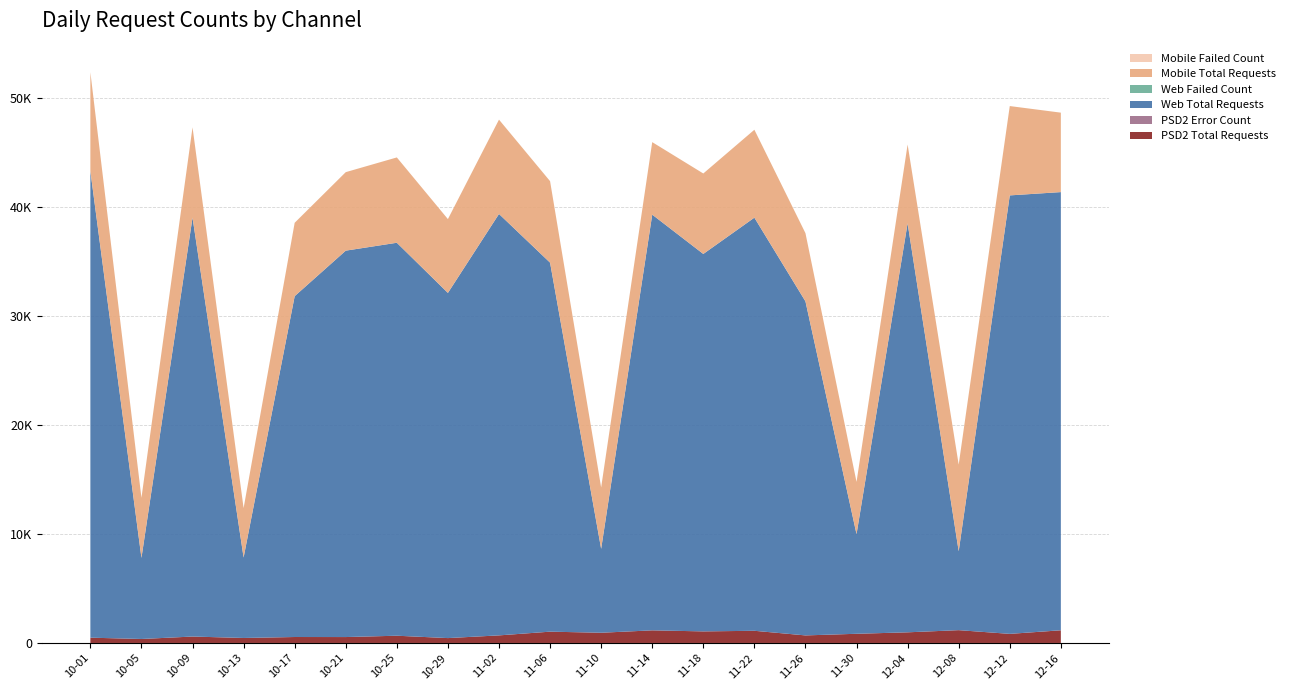

Reading left to right, extract all data points from this chart.

PSD2 Total Requests: 2024-10-01=485	2024-10-05=364	2024-10-09=589	2024-10-13=458	2024-10-17=546	2024-10-21=542	2024-10-25=664	2024-10-29=447	2024-11-02=695	2024-11-06=1036	2024-11-10=937	2024-11-14=1157	2024-11-18=1061	2024-11-22=1117	2024-11-26=693	2024-11-30=842	2024-12-04=976	2024-12-08=1175	2024-12-12=834	2024-12-16=1161
PSD2 Error Count: 2024-10-01=0	2024-10-05=1	2024-10-09=0	2024-10-13=0	2024-10-17=0	2024-10-21=0	2024-10-25=0	2024-10-29=0	2024-11-02=1	2024-11-06=1	2024-11-10=0	2024-11-14=0	2024-11-18=0	2024-11-22=0	2024-11-26=0	2024-11-30=0	2024-12-04=0	2024-12-08=0	2024-12-12=0	2024-12-16=6
Web Total Requests: 2024-10-01=42791	2024-10-05=7438	2024-10-09=38416	2024-10-13=7376	2024-10-17=31256	2024-10-21=35433	2024-10-25=36034	2024-10-29=31652	2024-11-02=38644	2024-11-06=33838	2024-11-10=7694	2024-11-14=38120	2024-11-18=34611	2024-11-22=37883	2024-11-26=30630	2024-11-30=9139	2024-12-04=37507	2024-12-08=7239	2024-12-12=40207	2024-12-16=40177
Web Failed Count: 2024-10-01=0	2024-10-05=0	2024-10-09=0	2024-10-13=0	2024-10-17=0	2024-10-21=0	2024-10-25=0	2024-10-29=0	2024-11-02=0	2024-11-06=0	2024-11-10=0	2024-11-14=0	2024-11-18=0	2024-11-22=0	2024-11-26=0	2024-11-30=0	2024-12-04=0	2024-12-08=0	2024-12-12=0	2024-12-16=0
Mobile Total Requests: 2024-10-01=9061	2024-10-05=5508	2024-10-09=8276	2024-10-13=4534	2024-10-17=6727	2024-10-21=7198	2024-10-25=7824	2024-10-29=6769	2024-11-02=8648	2024-11-06=7472	2024-11-10=5629	2024-11-14=6648	2024-11-18=7378	2024-11-22=8061	2024-11-26=6255	2024-11-30=4788	2024-12-04=7221	2024-12-08=7940	2024-12-12=8192	2024-12-16=7284
Mobile Failed Count: 2024-10-01=0	2024-10-05=0	2024-10-09=0	2024-10-13=0	2024-10-17=1	2024-10-21=0	2024-10-25=0	2024-10-29=0	2024-11-02=0	2024-11-06=0	2024-11-10=0	2024-11-14=0	2024-11-18=0	2024-11-22=0	2024-11-26=0	2024-11-30=0	2024-12-04=0	2024-12-08=0	2024-12-12=0	2024-12-16=0